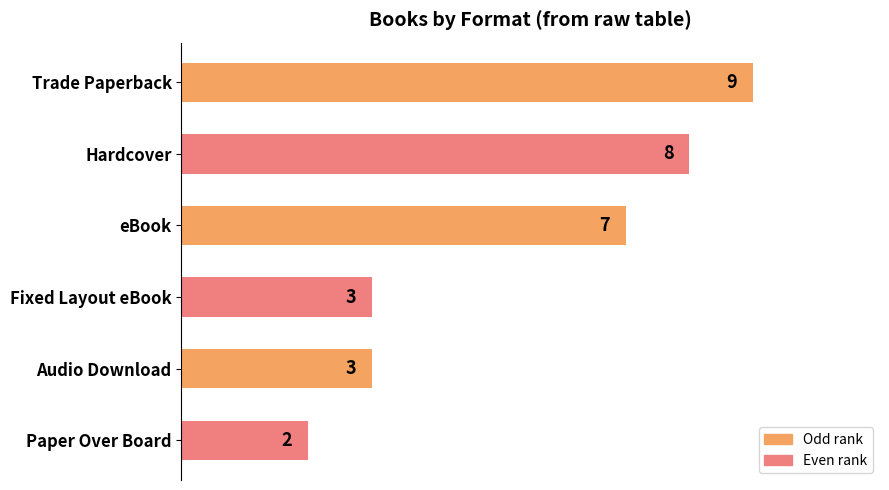

What is the average value?

5